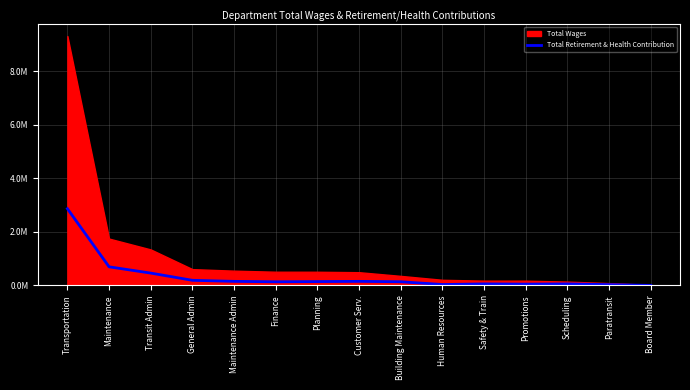

Reading left to right, what are all the values shown in this chart?

2867879	695095	460249	190524	151196	135269	143004	151117	136644	32878	56865	48478	56180	28736	0